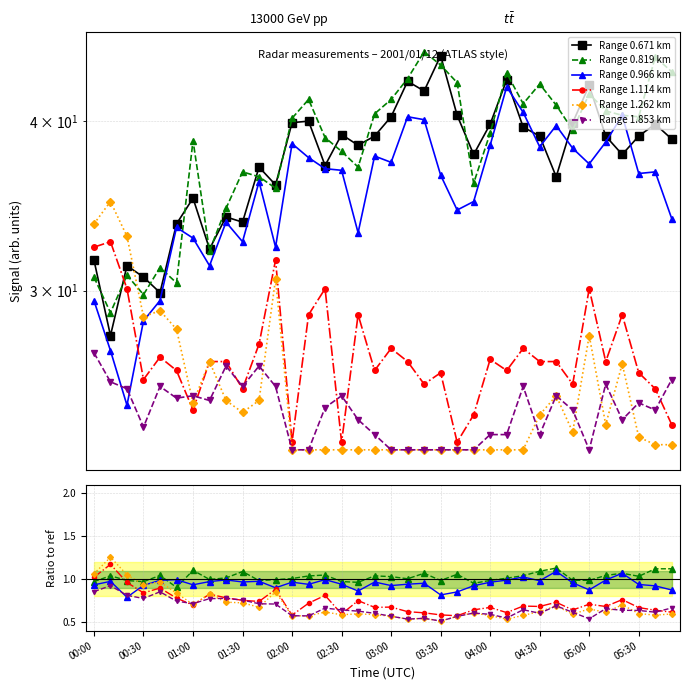

What is the value of the 1.262 point at the 15th from the left?

22.9